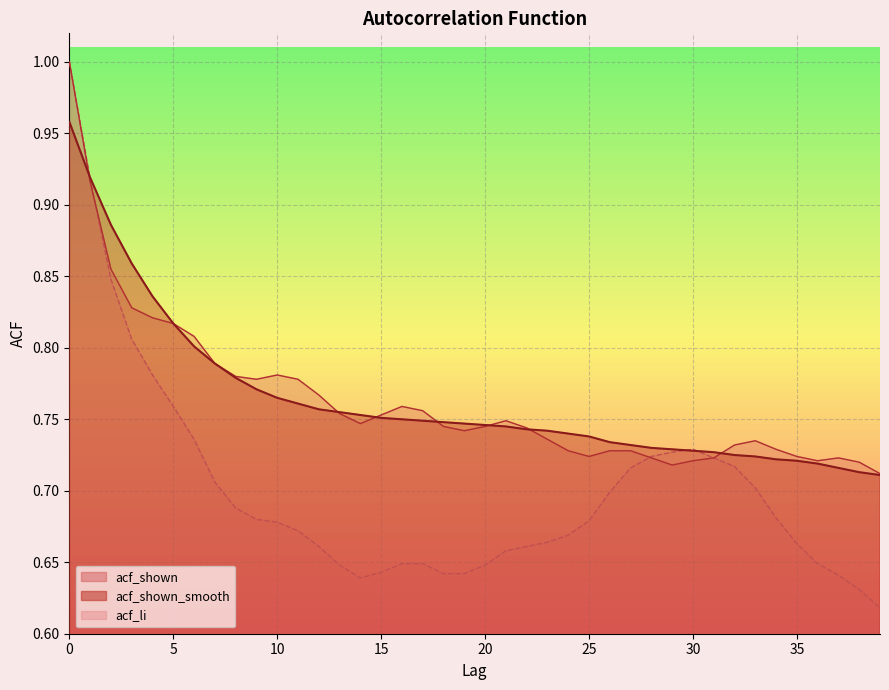

Where is acf_shown_smooth nearest to the value 0?

39